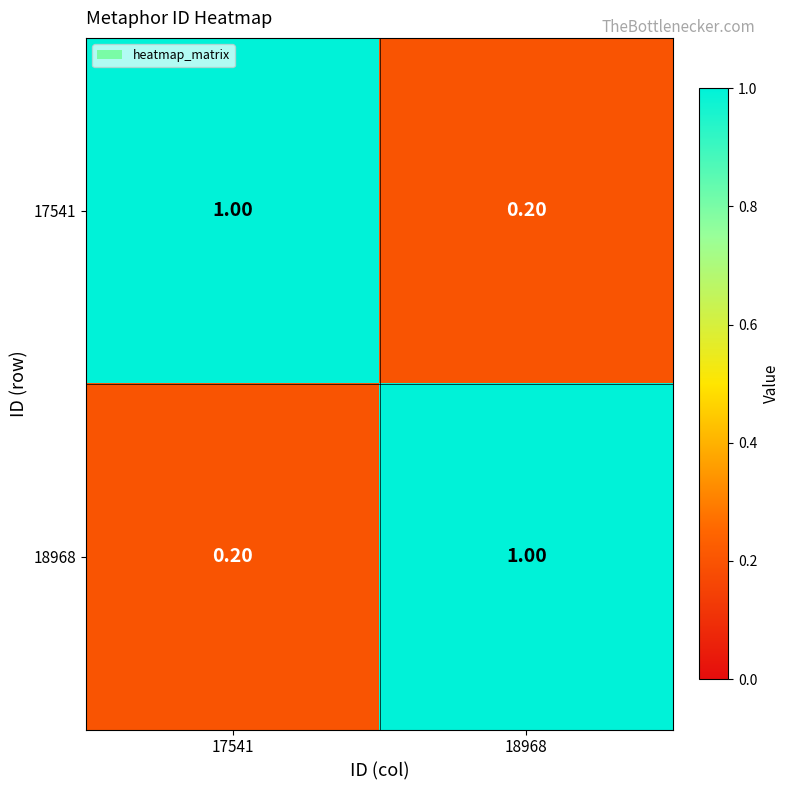

What is the difference between the maximum and minimum values in the 17541 series?

0.8